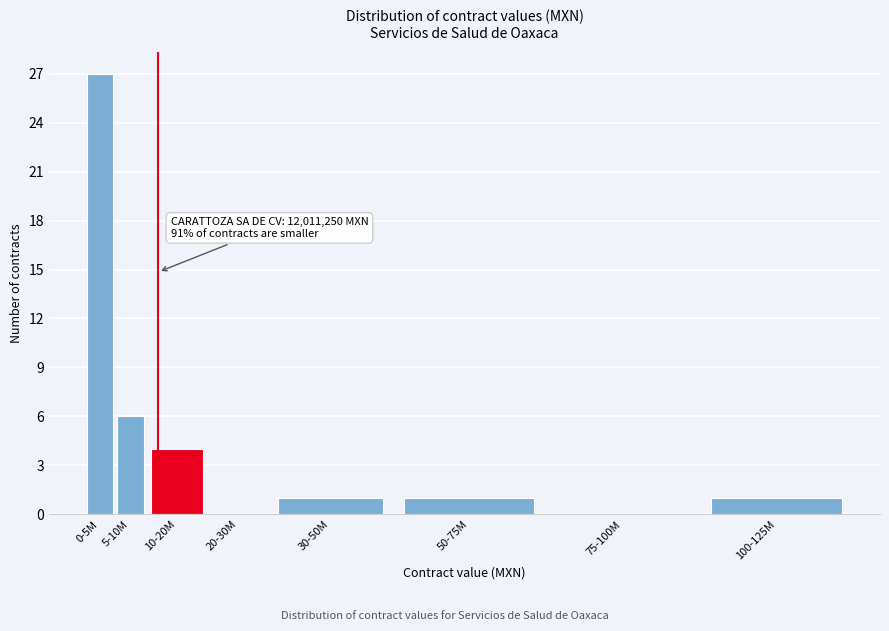

Reading left to right, list all the values displayed in this chart.

0-5M=27	5-10M=6	10-20M=4	20-30M=0	30-50M=1	50-75M=1	75-100M=0	100-125M=1